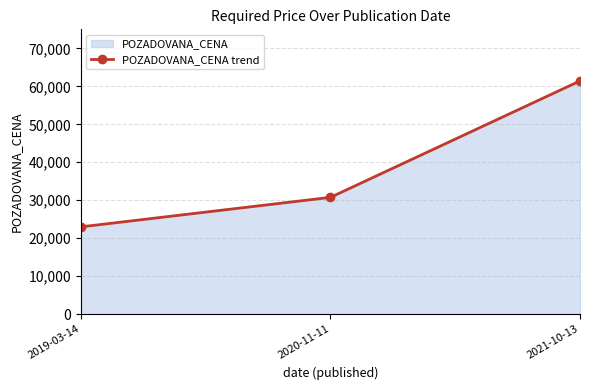

What position from the left is 2020-11-11?

2